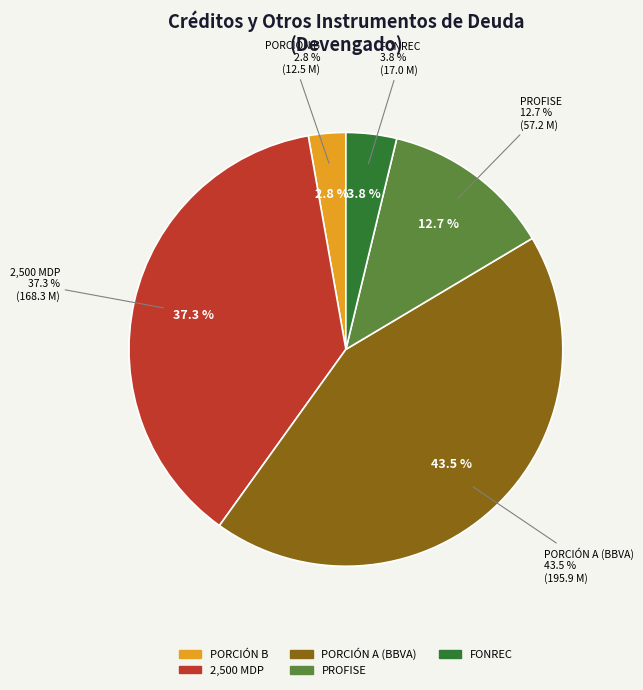

Is PORCIÓN A (BBVA) the majority of the pie?

No